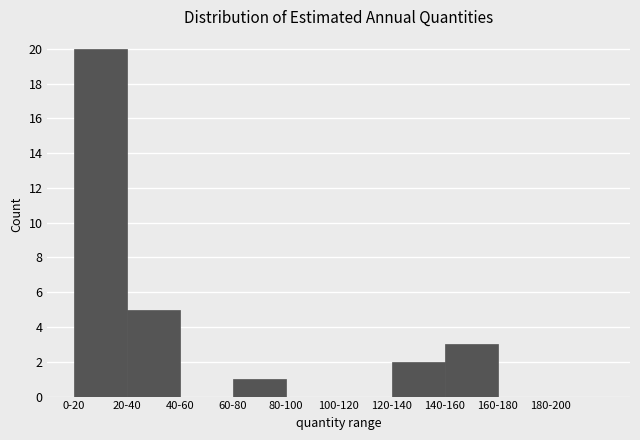

True or false: the data shows 4 at 0-20.

False